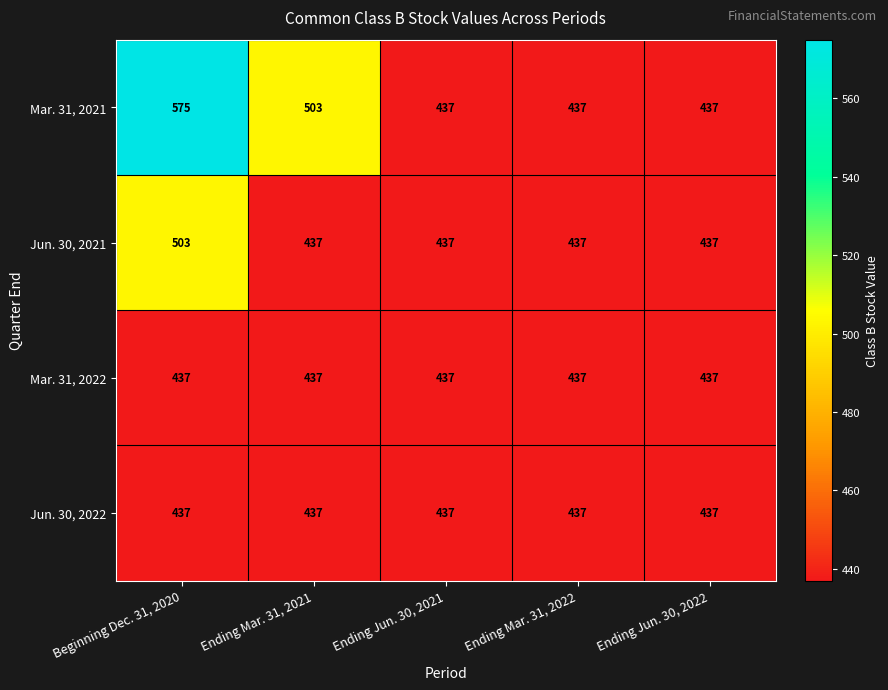

How many data points does each series have?

5